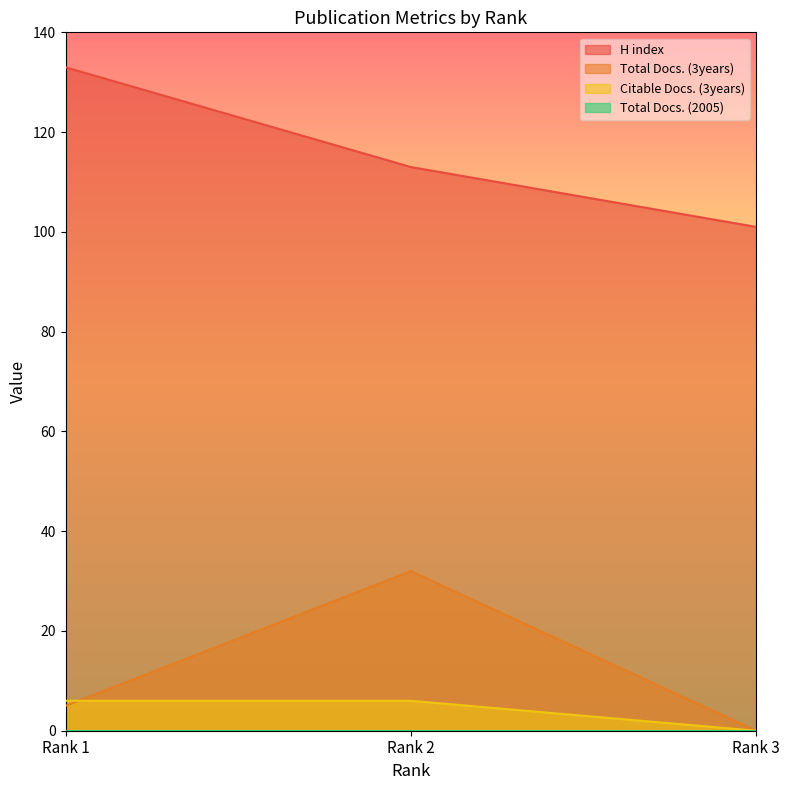

Is it true that H index equals 200 at Rank 2?

False